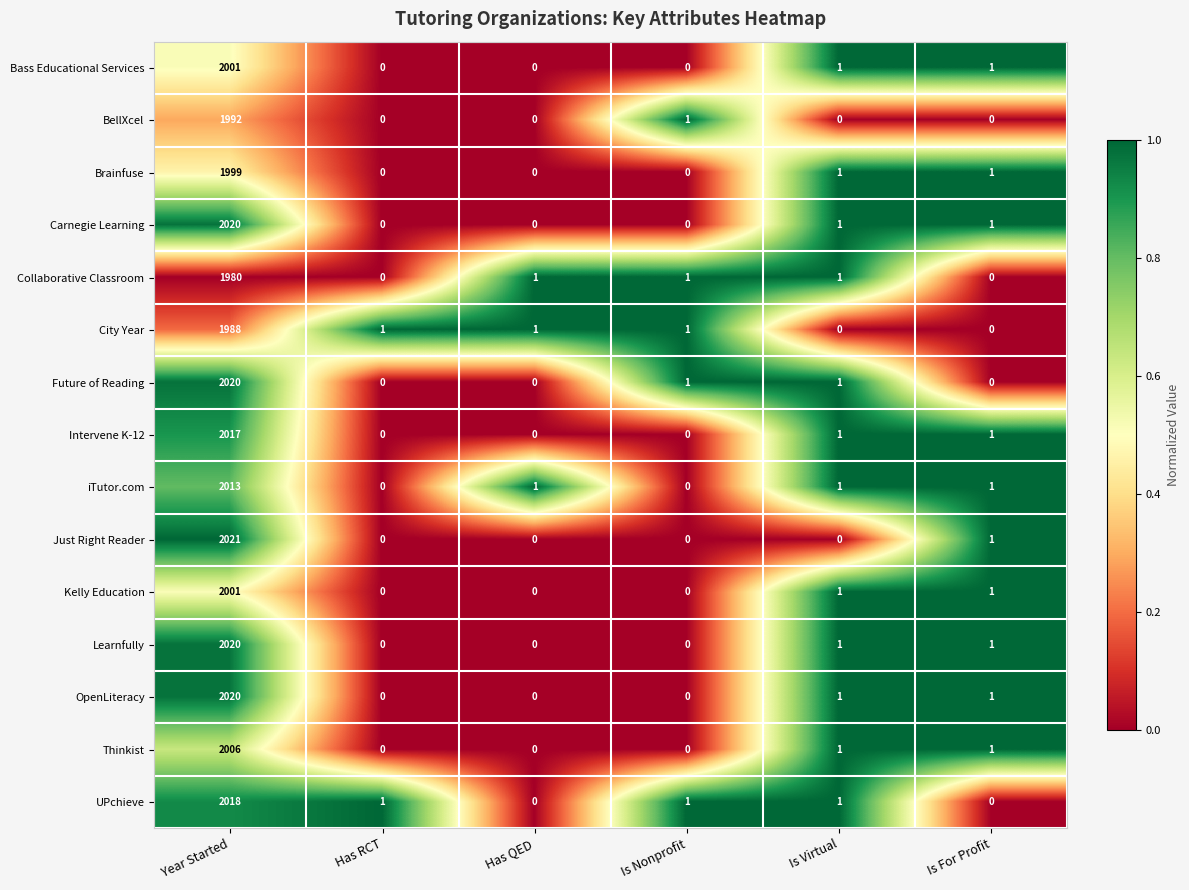

What is the maximum value shown in the chart?

2021